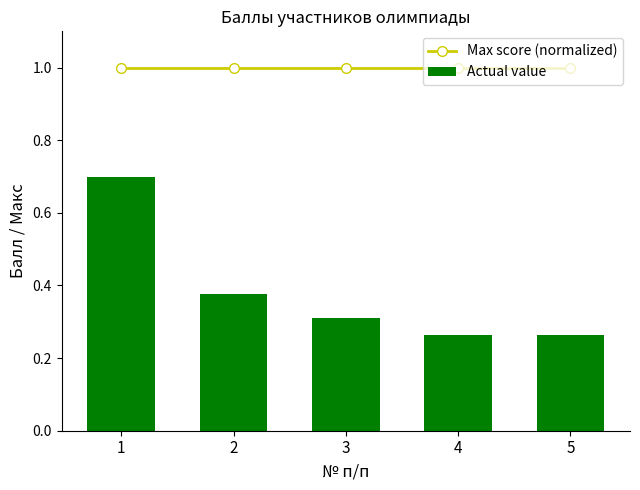

Which series has the largest range (max minus min)?

Actual value